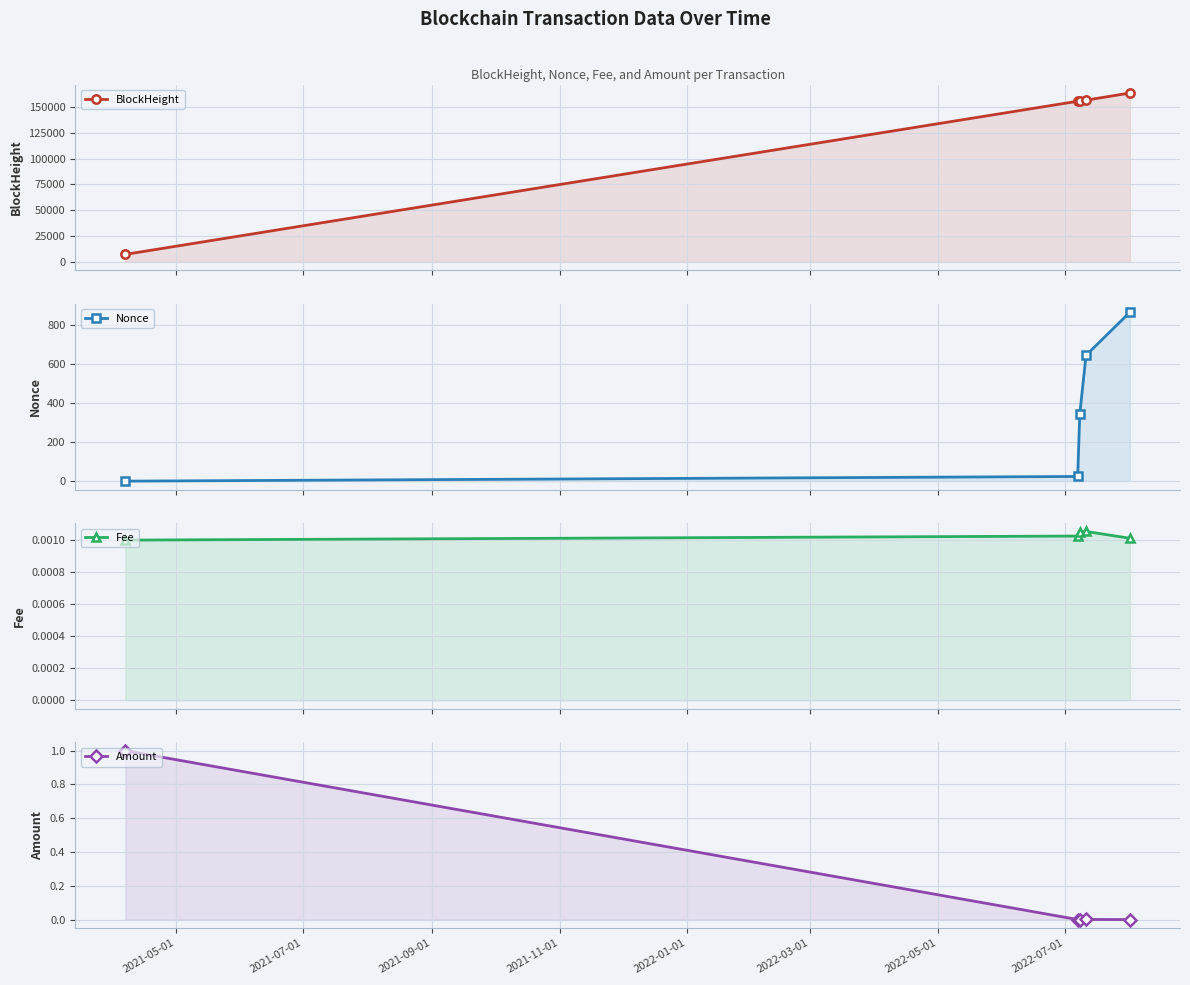

List the series in order of their peak value, lowest first.

Fee, Amount, Nonce, BlockHeight